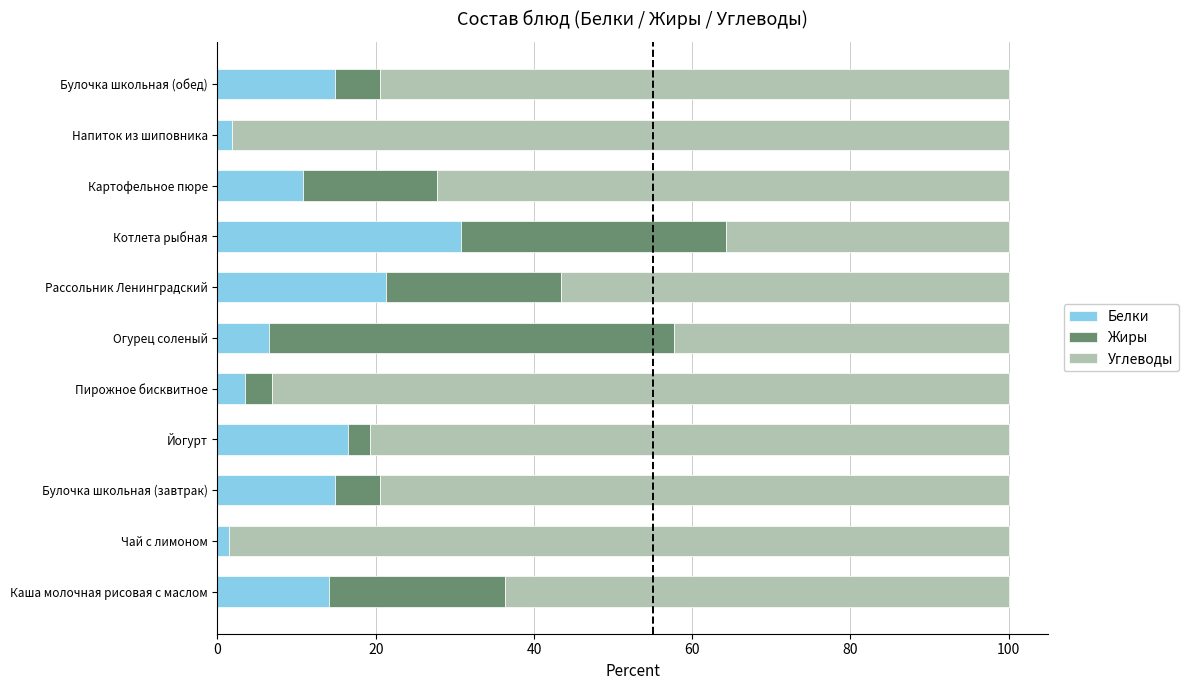

What is the maximum value for Белки?

30.8